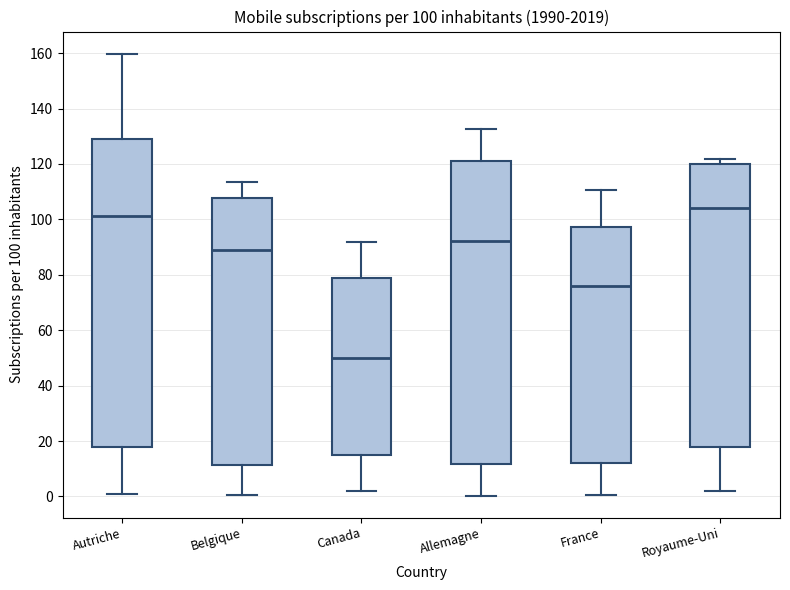

Which box's median line is the lowest?

Canada